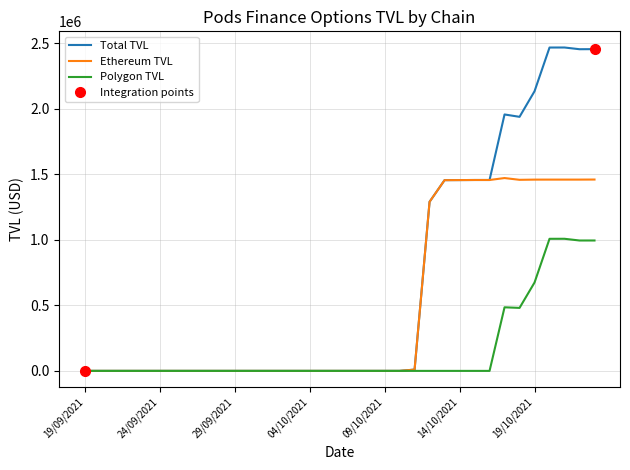

What is the maximum value for Total TVL?

2466248.7